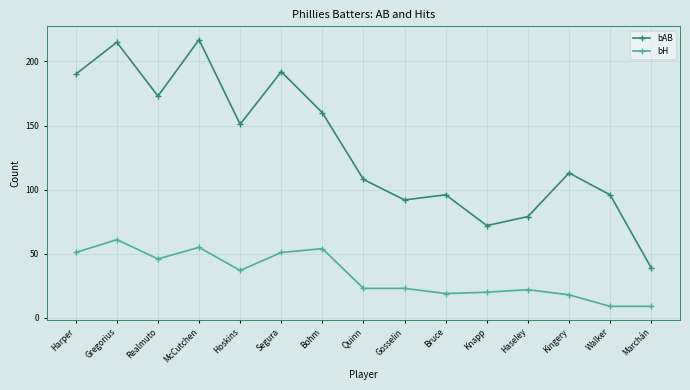

Reading left to right, list all the values displayed in this chart.

bAB: Harper=190	Gregorius=215	Realmuto=173	McCutchen=217	Hoskins=151	Segura=192	Bohm=160	Quinn=108	Gosselin=92	Bruce=96	Knapp=72	Haseley=79	Kingery=113	Walker=96	Marchán=39
bH: Harper=51	Gregorius=61	Realmuto=46	McCutchen=55	Hoskins=37	Segura=51	Bohm=54	Quinn=23	Gosselin=23	Bruce=19	Knapp=20	Haseley=22	Kingery=18	Walker=9	Marchán=9